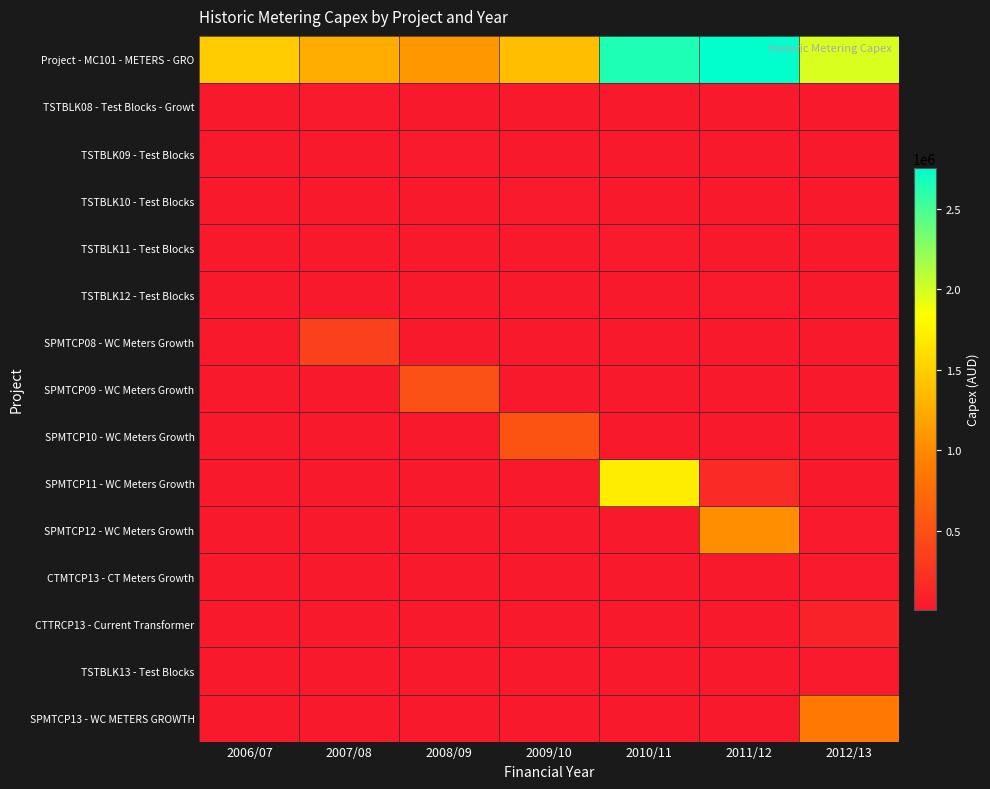

Count the number of categories in the chart.

7